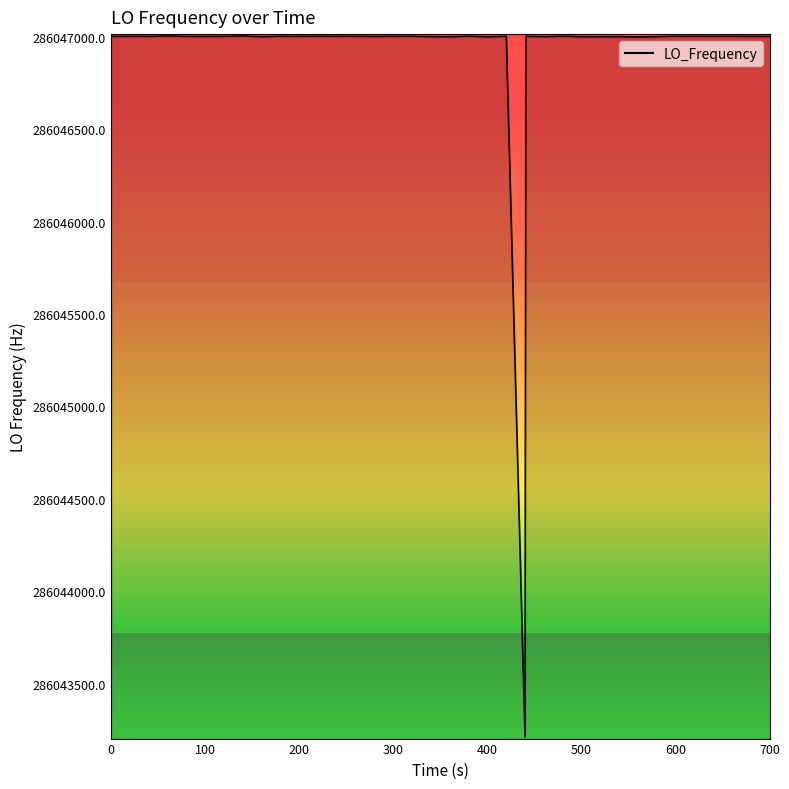

What is the maximum value shown in the chart?

286047004.1